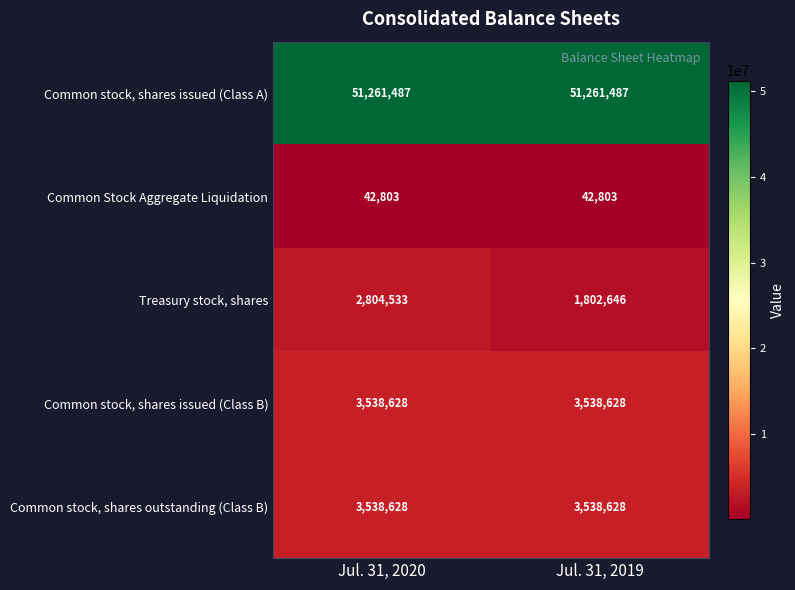

At which category is the sum across all series the highest?

Jul. 31, 2020